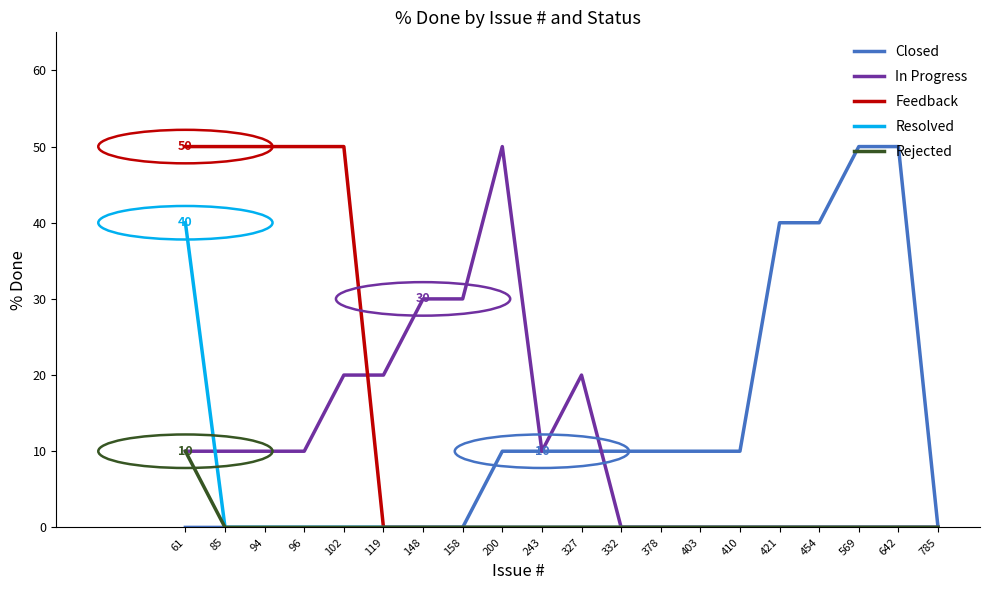

Between 158 and 403, which series saw the biggest shift?

In Progress